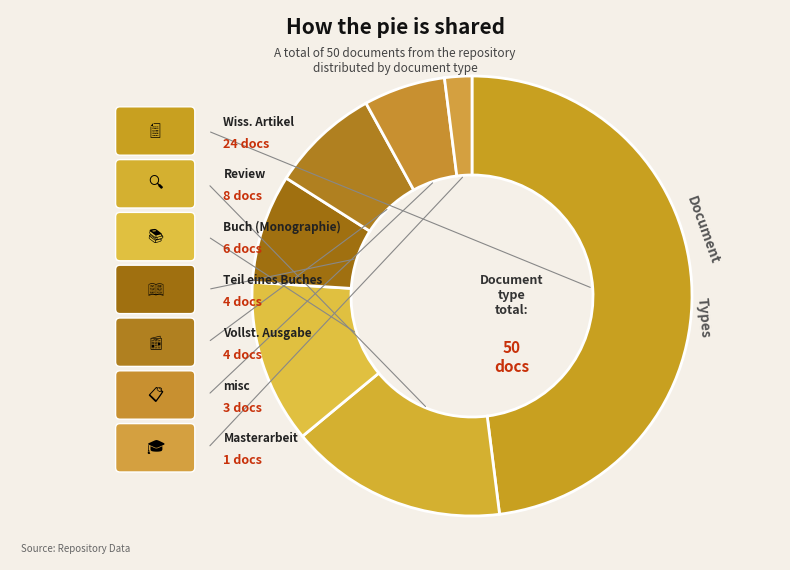

How many slices are in this pie chart?

7